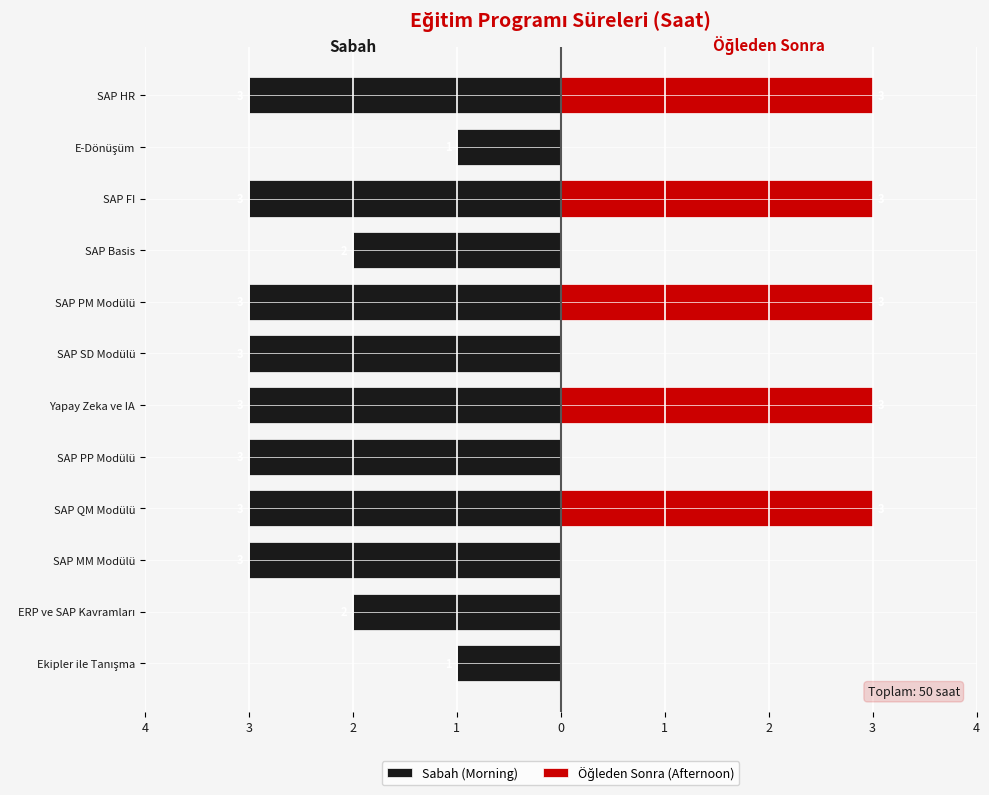

How many bars are there in total?

24